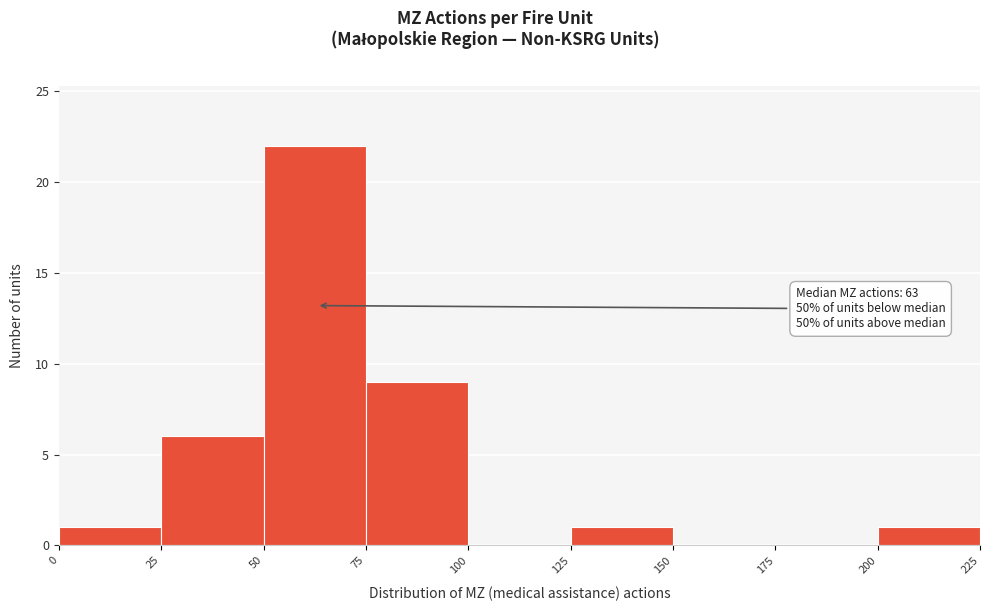

Over which range of the x-axis is the bar tallest?

50 to 75